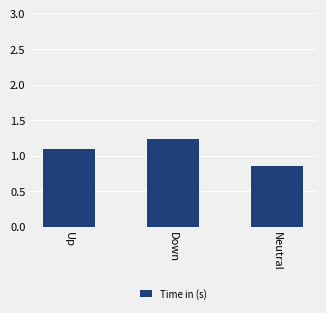

What is the label of the 1st bar from the right?

Neutral